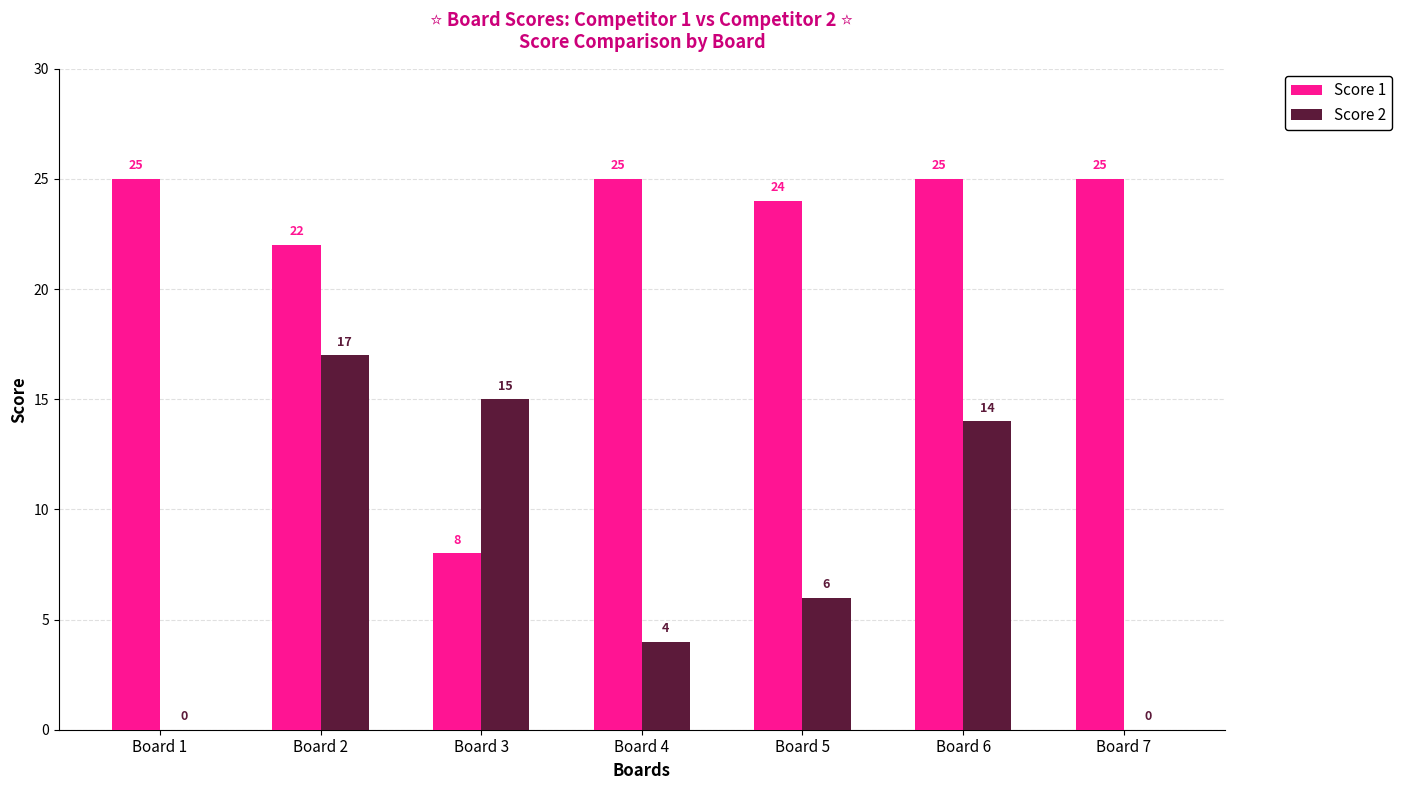

Where is Score 2 nearest to the value 8?

Board 5